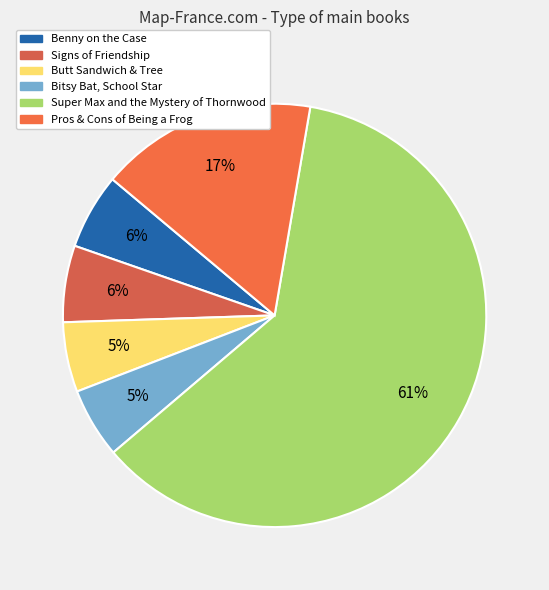

To the nearest percent, what is the difference between the largest and smallest slice percentages?

56%